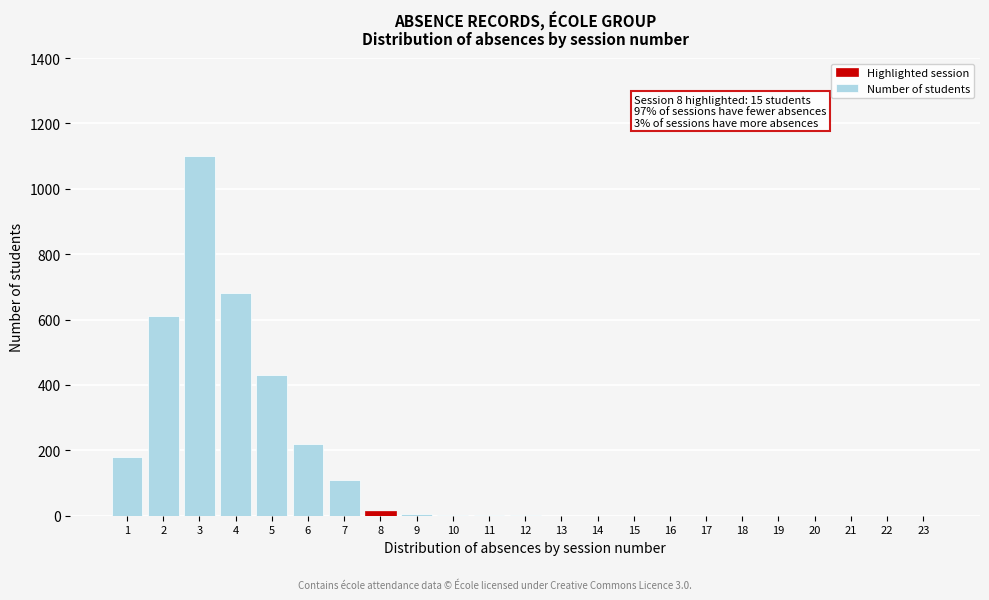

What is the greatest value displayed?

1100